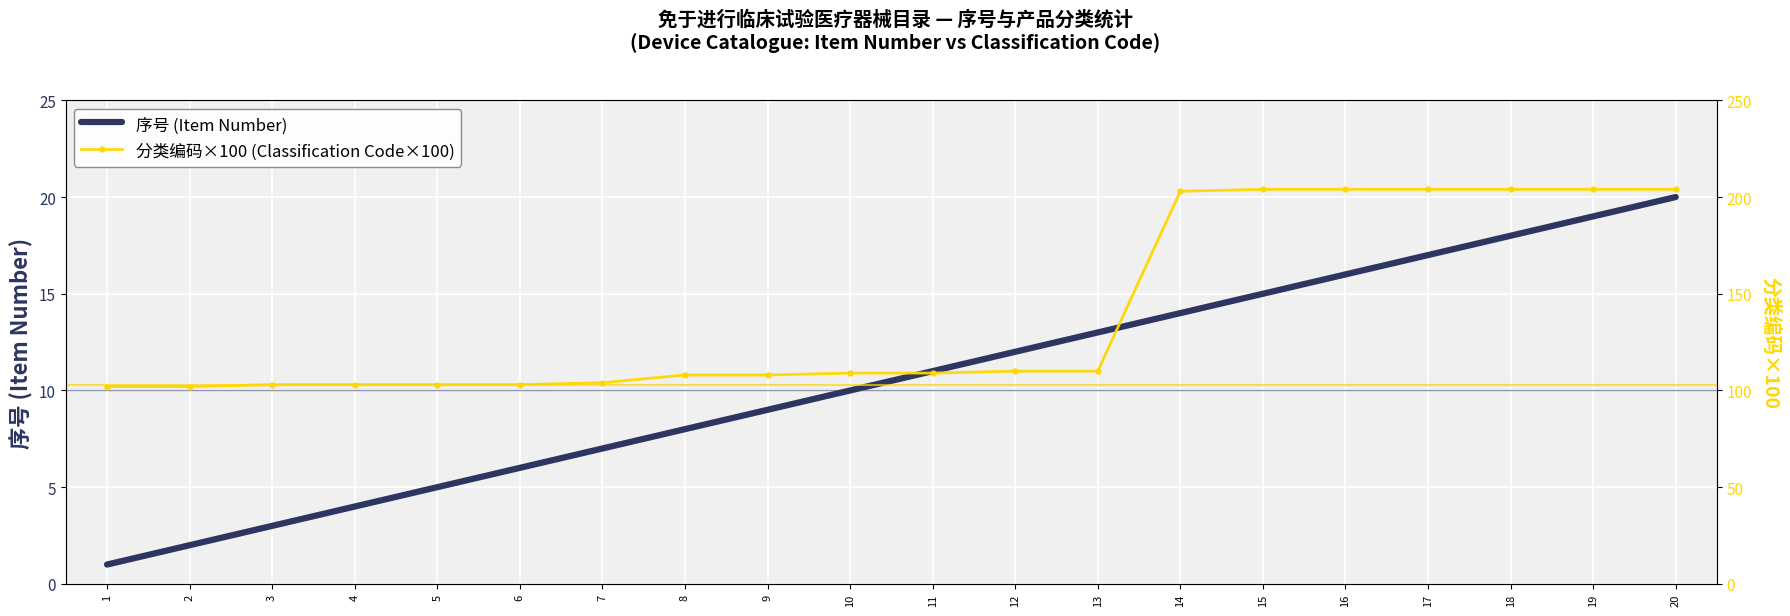

Which label corresponds to the smallest value in the chart?

1